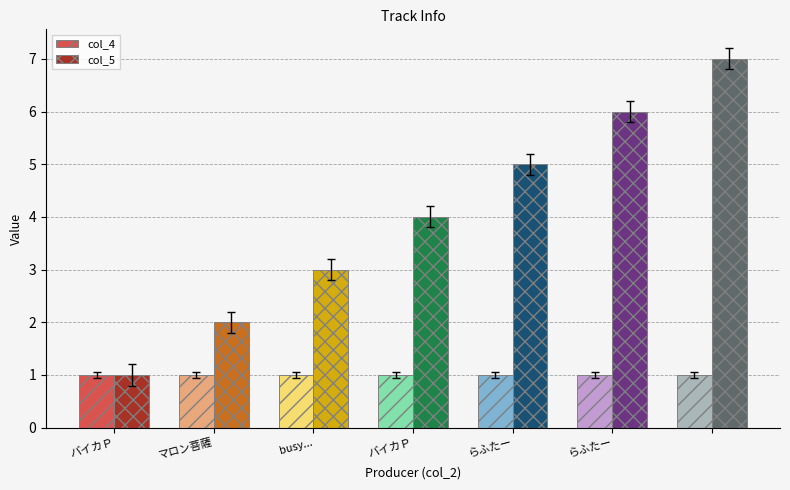

How many data points does each series have?

7